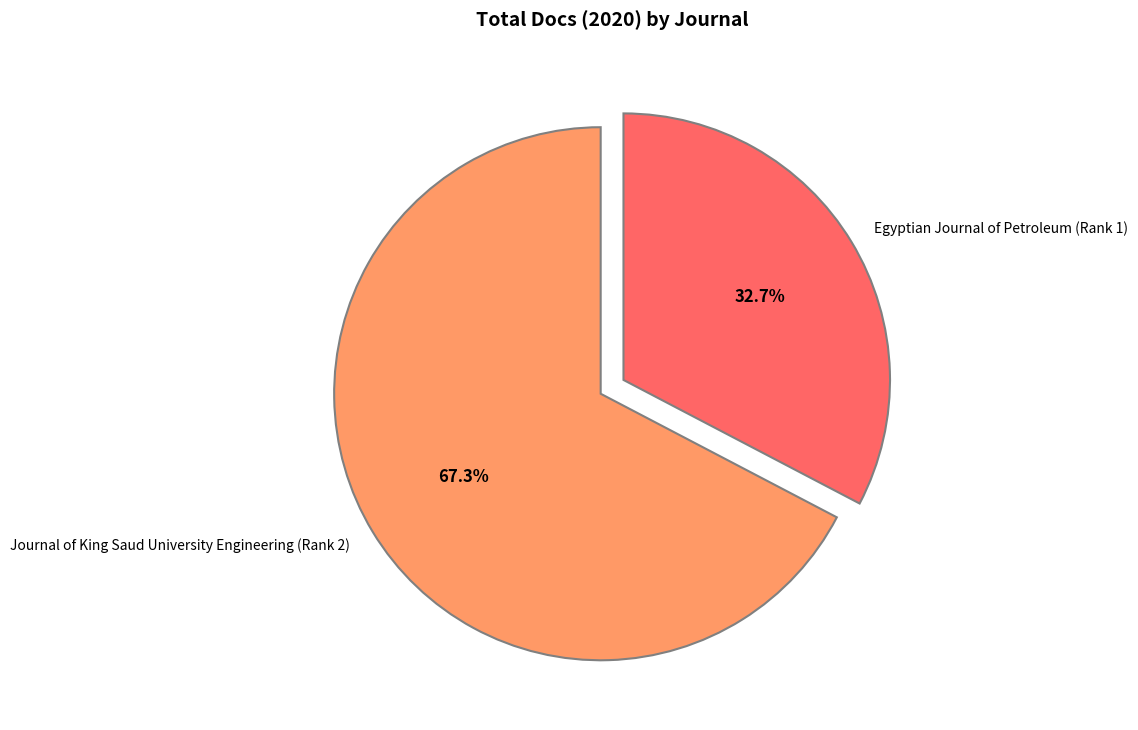

True or false: Egyptian Journal of Petroleum (Rank 1) accounts for 46% of the total.

False